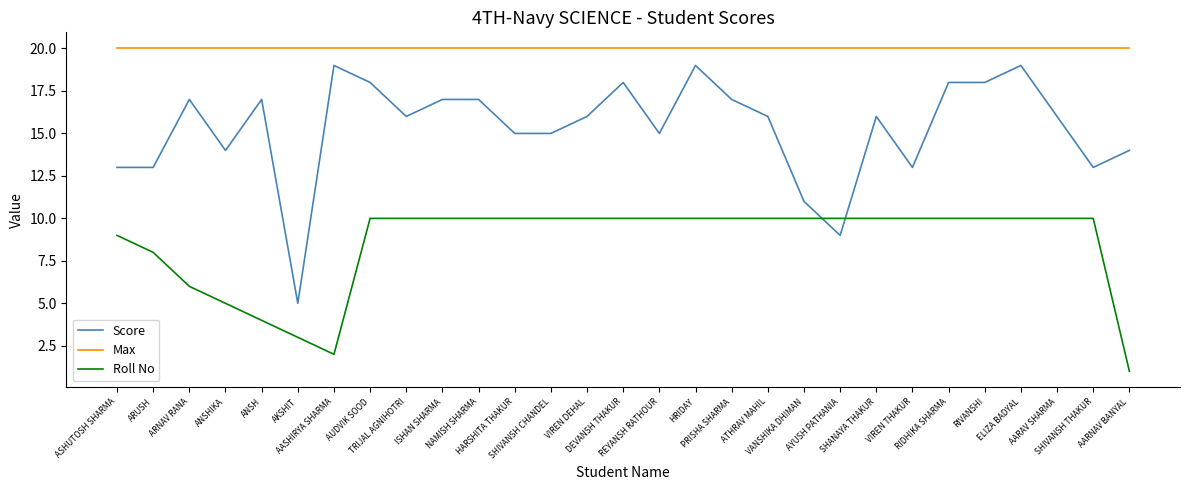

How many lines are shown in the chart?

3